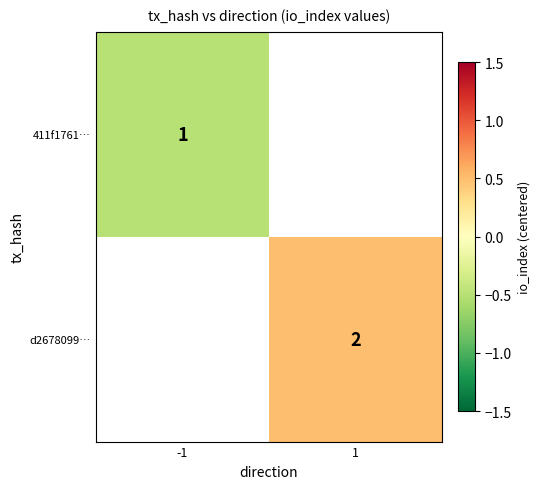

The value of d2678099… at 1 is 0.6. True or false?

False